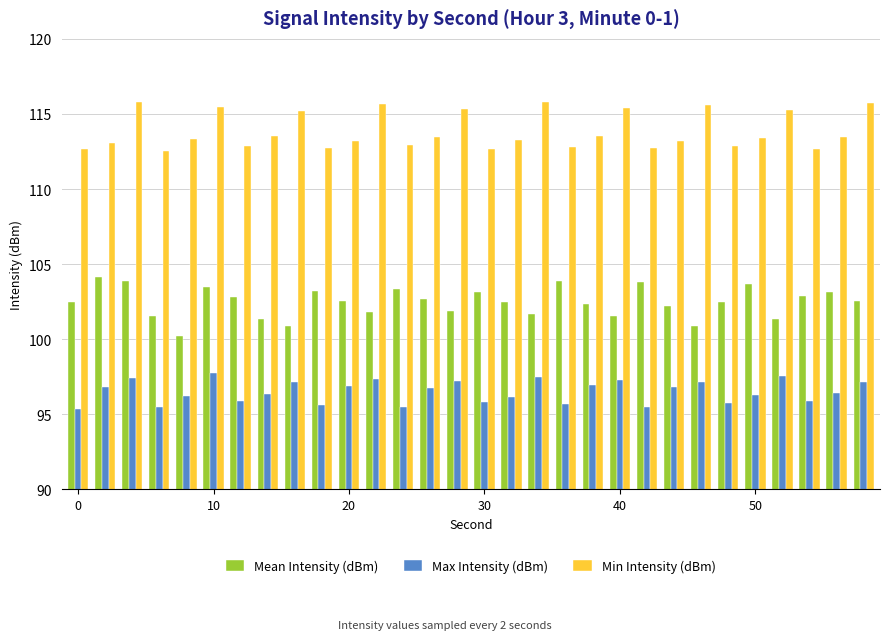

What is the difference between the maximum and minimum values in the Max Intensity (dBm) series?

2.4